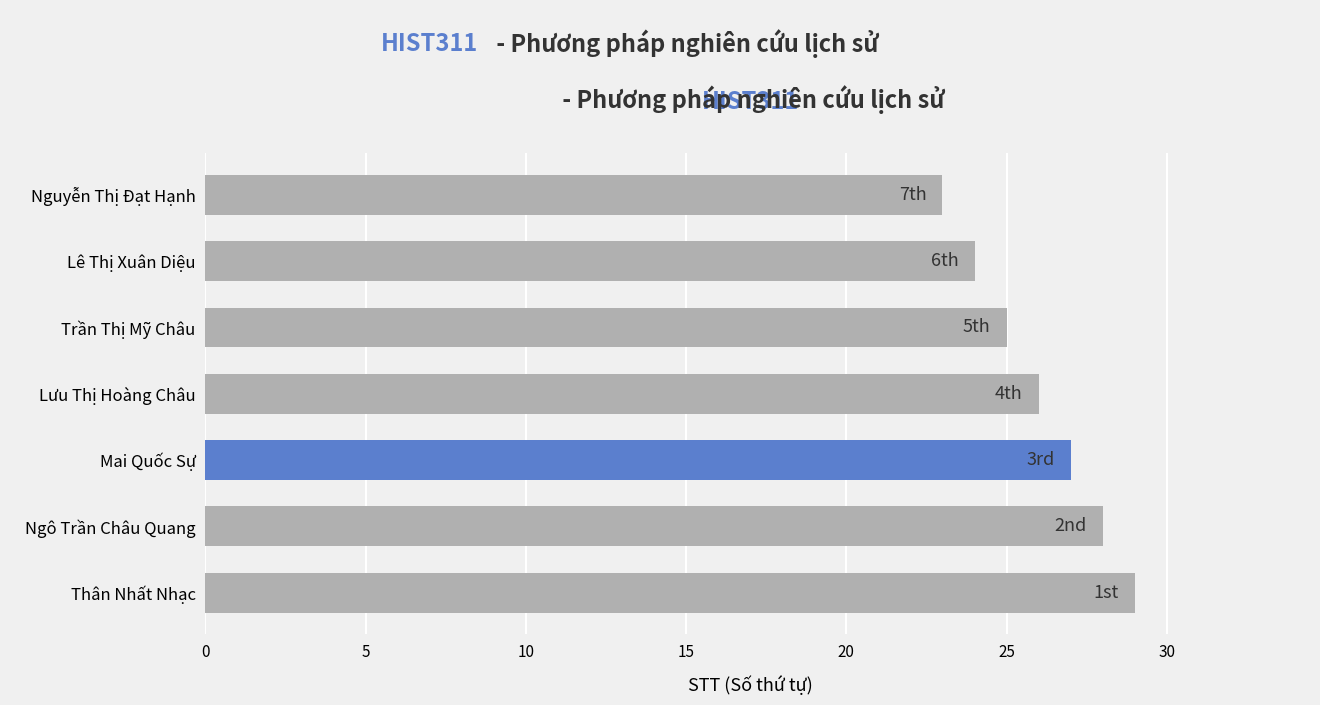

At which label is the value closest to 26?

Lưu Thị Hoàng Châu